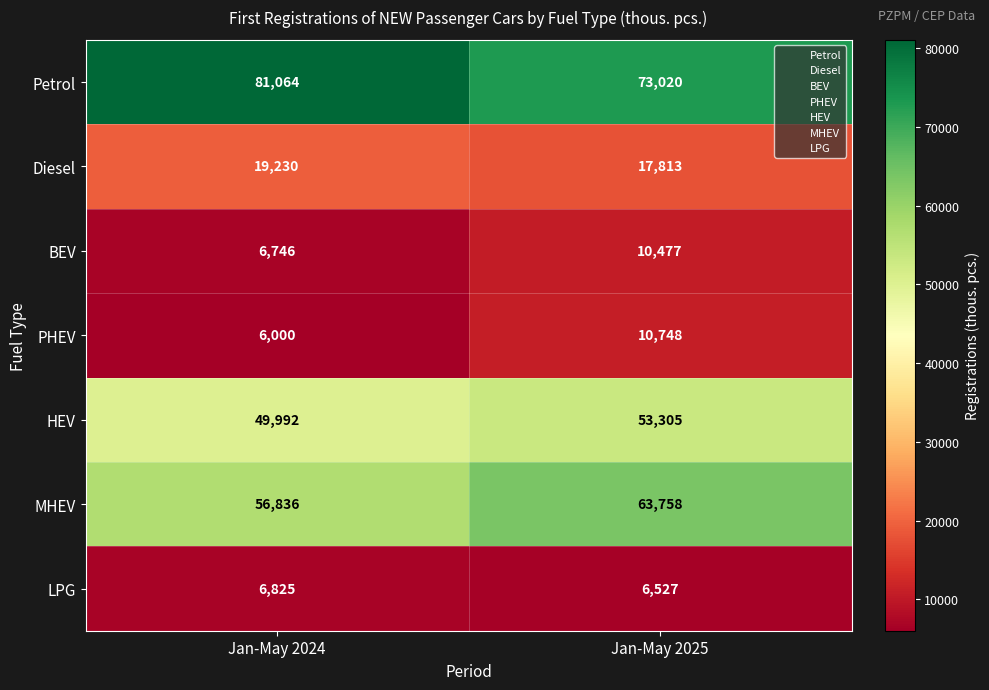

The value of Diesel at Jan-May 2025 is 7430. True or false?

False